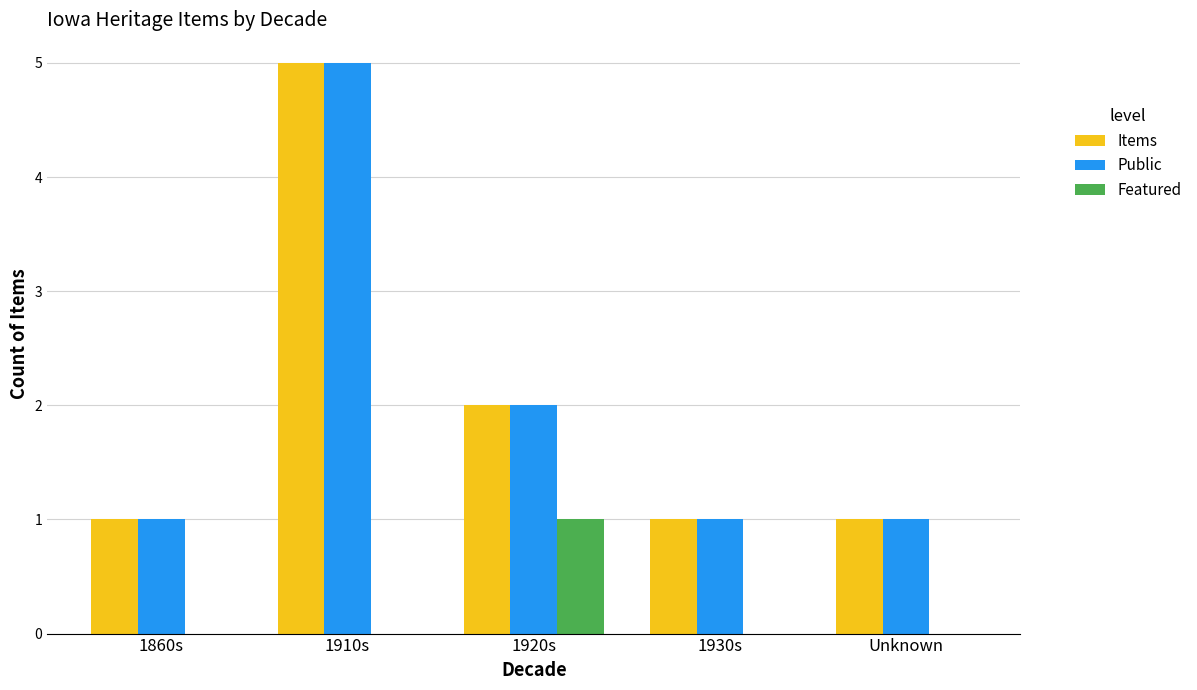

Reading left to right, transcribe all the data shown in this chart.

Items: 1860s=1	1910s=5	1920s=2	1930s=1	Unknown=1
Public: 1860s=1	1910s=5	1920s=2	1930s=1	Unknown=1
Featured: 1860s=0	1910s=0	1920s=1	1930s=0	Unknown=0